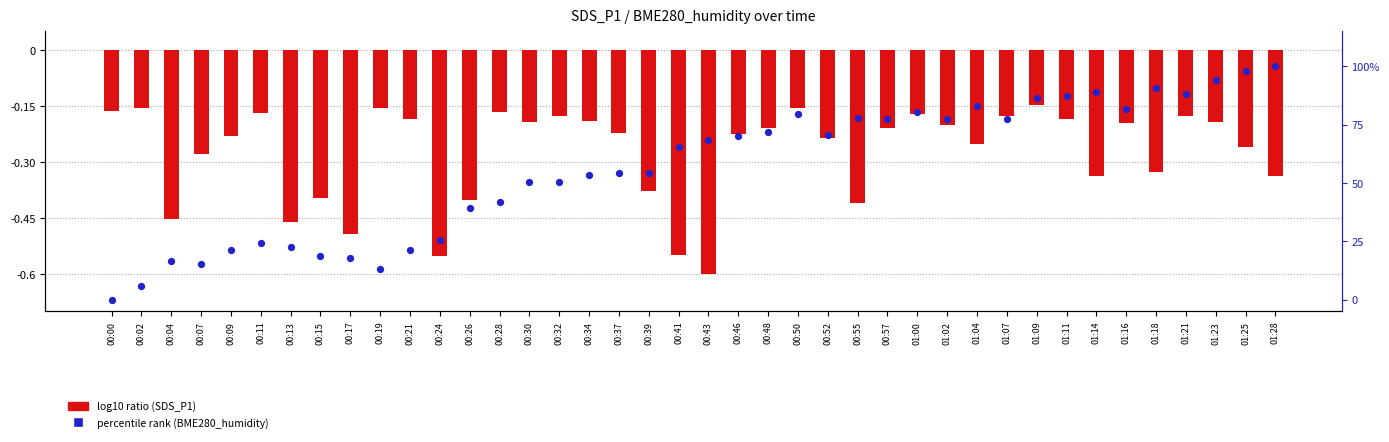

Which series has the widest spread of Y values?

percentile rank within the sample